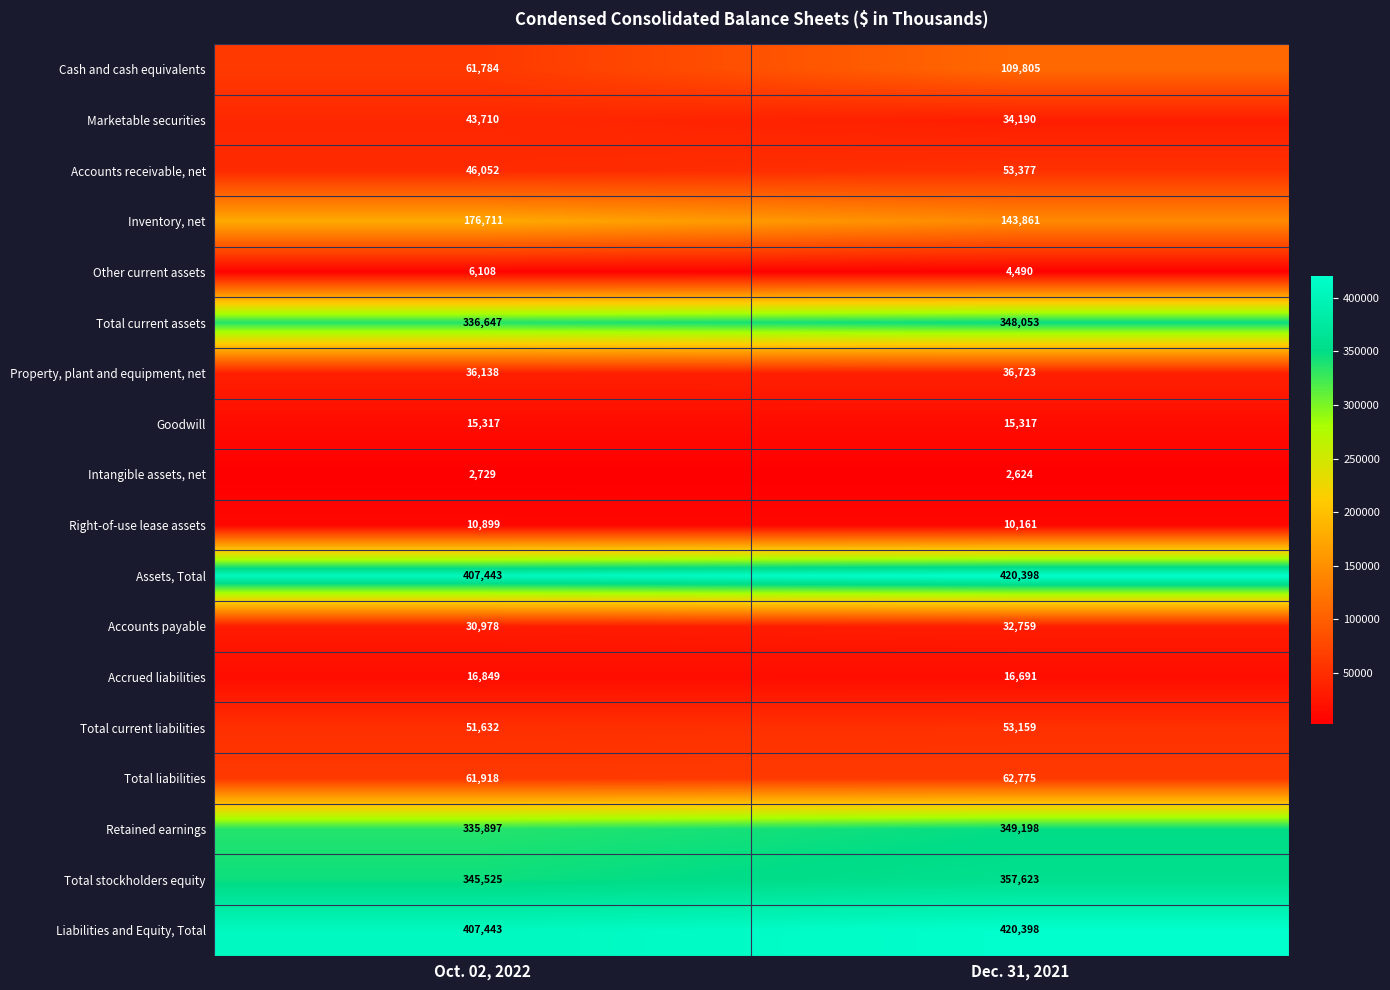

What is the spread (max minus min) of values at Dec. 31, 2021?

417774